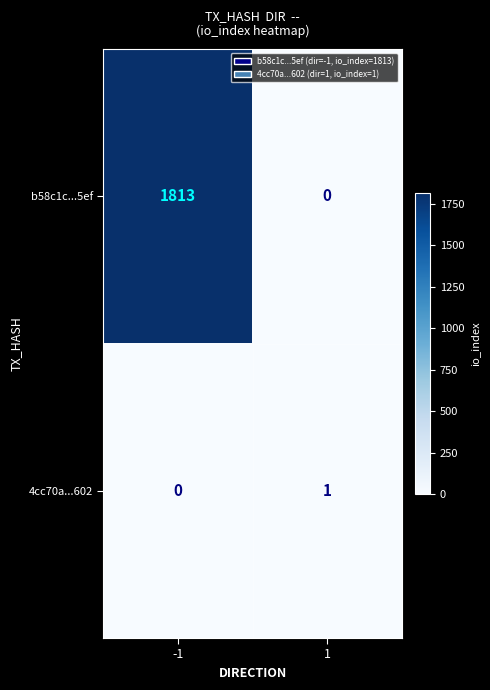

What is the sum of the b58c1c...5ef values at -1 and 1?

1813